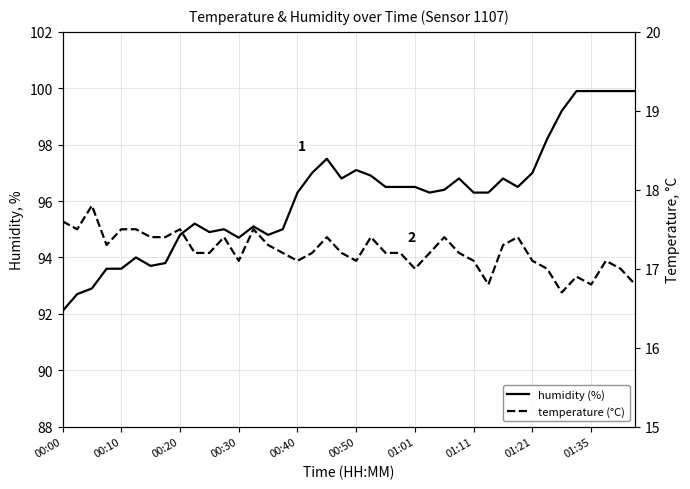

True or false: temperature has more than 0 interior local peaks.

True